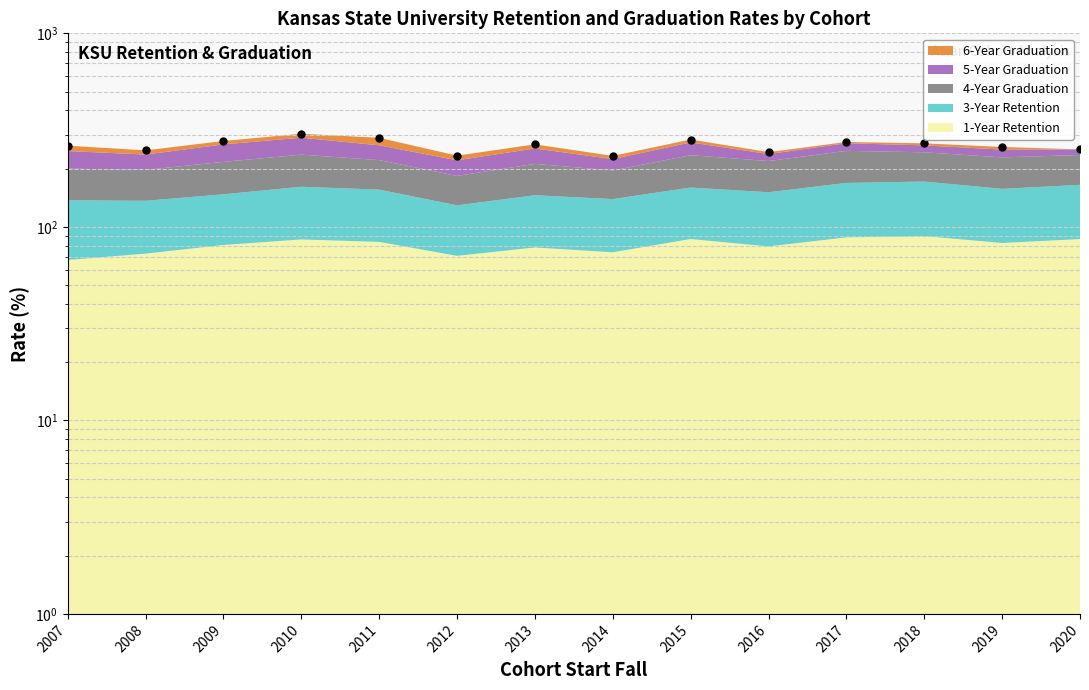

Reading left to right, transcribe all the data shown in this chart.

262.7	248.5	277.8	302.8	288.5	233.3	266.9	232.6	282.7	243.4	274.5	270.1	258.7	251.4